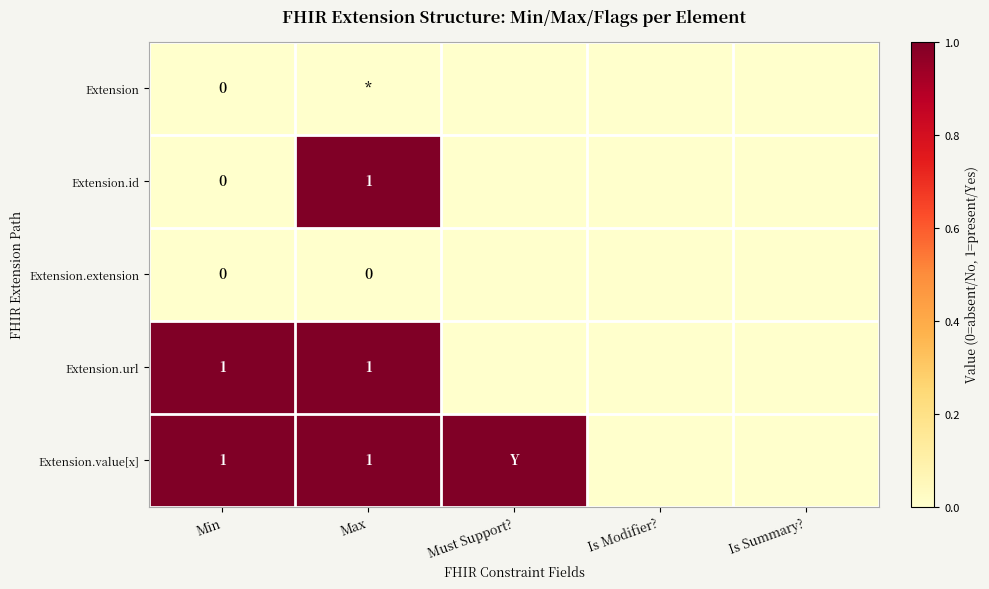

Between Must Support? and Is Summary?, which series saw the biggest shift?

Extension.value[x]